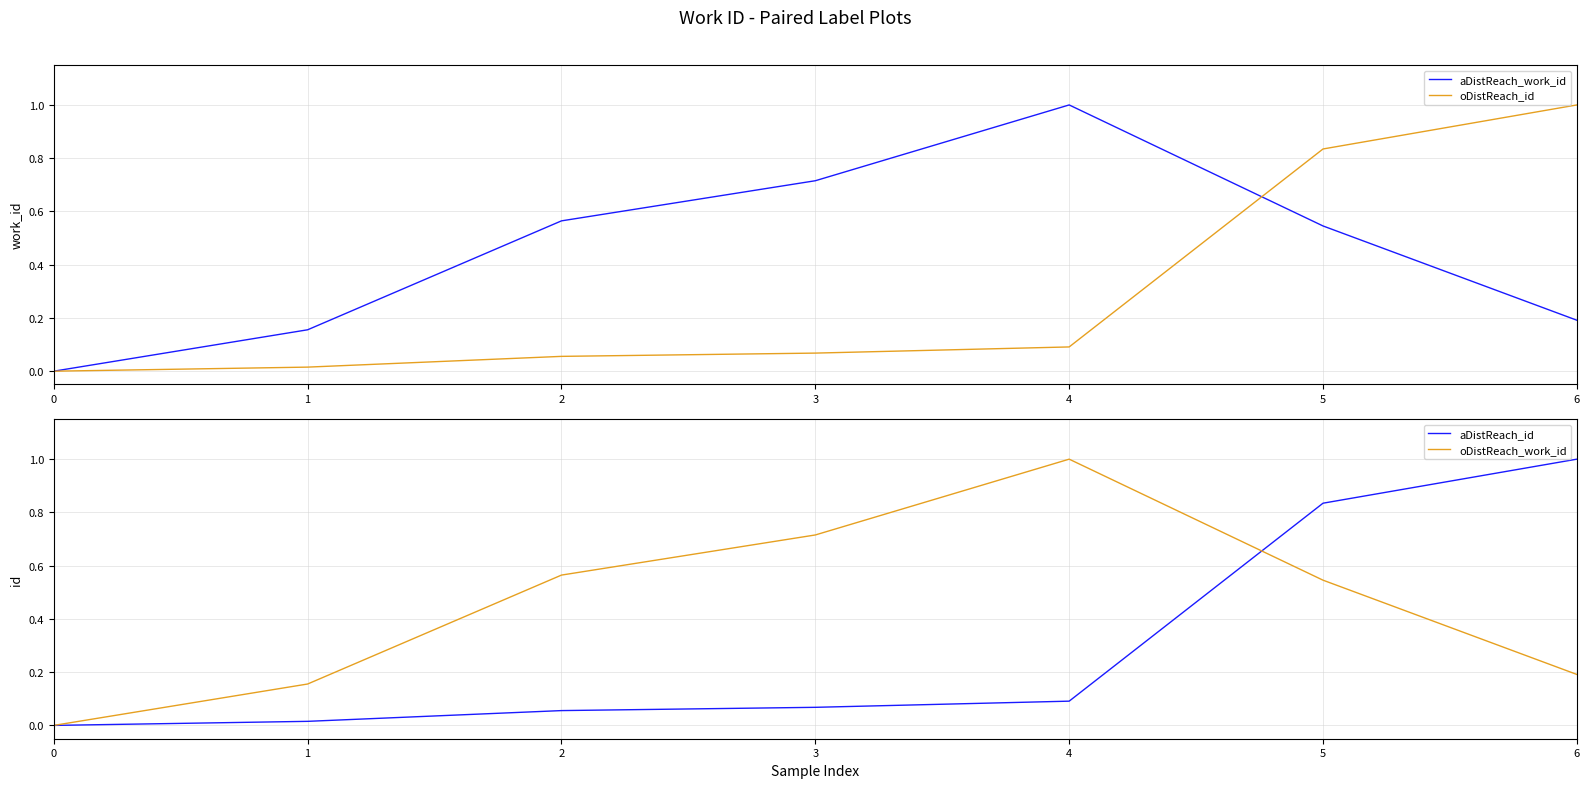

At which category does aDistReach_work_id reach its first local peak?

4